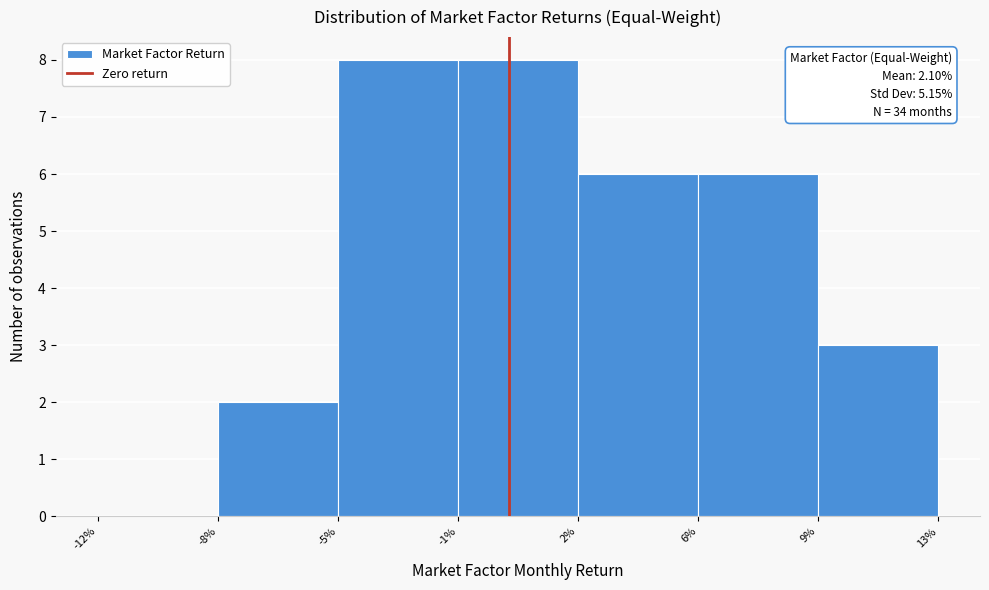

Reading right to left, extract all data points from this chart.

9%=3	6%=6	2%=6	-1%=8	-5%=8	-8%=2	-12%=0